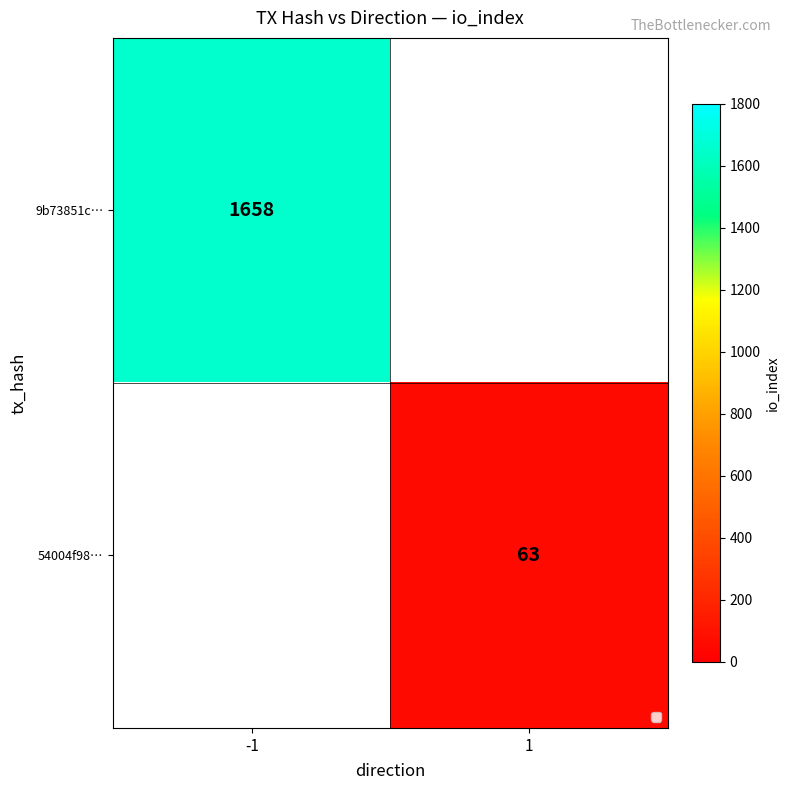

The value of 54004f98… at 1 is 63. True or false?

True